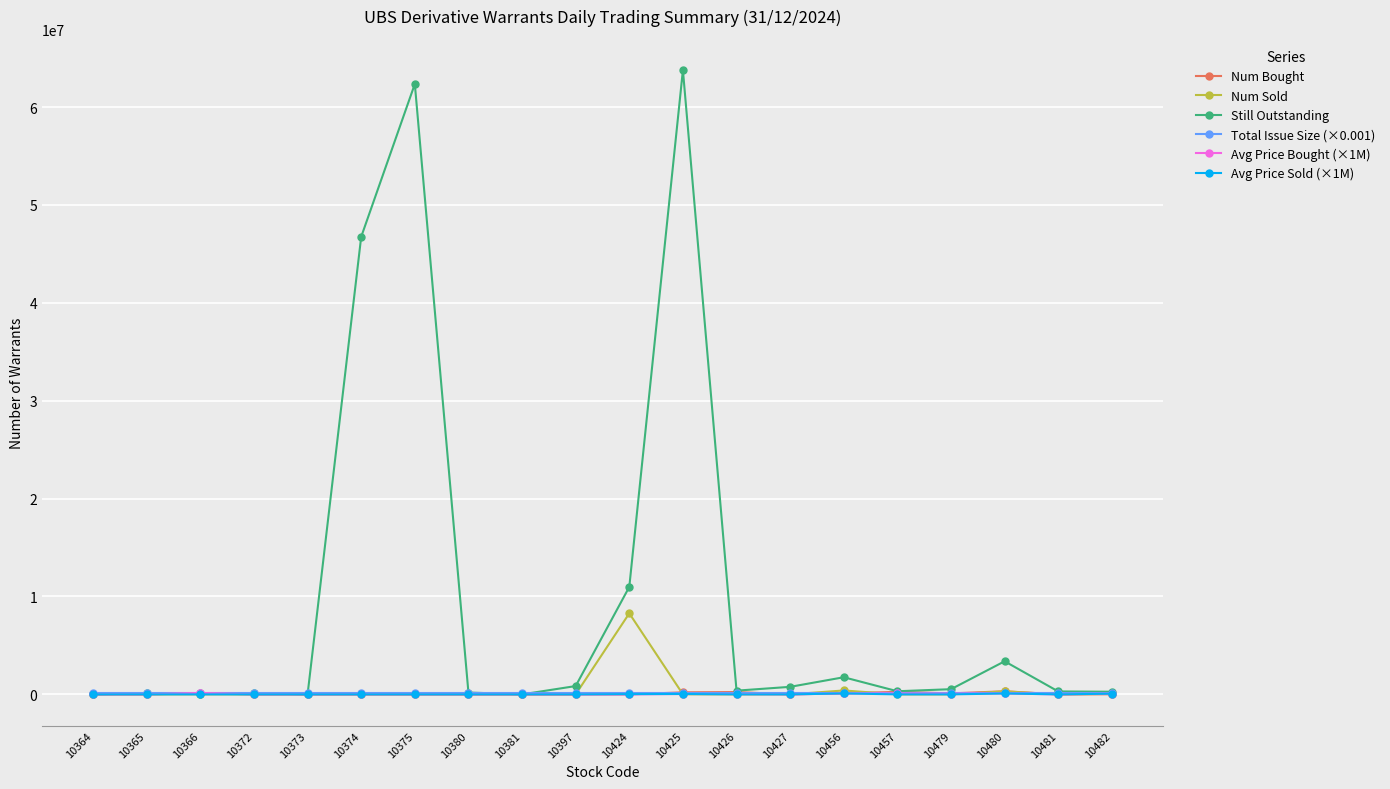

What value does the Num Sold series have at 10425?

10000